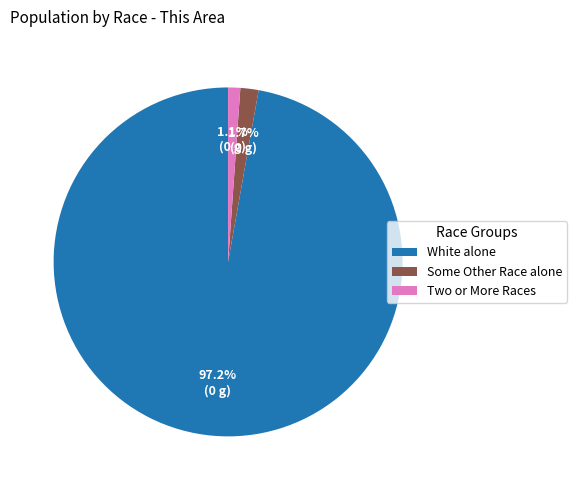

To the nearest percent, what is the average slice percentage?

33%